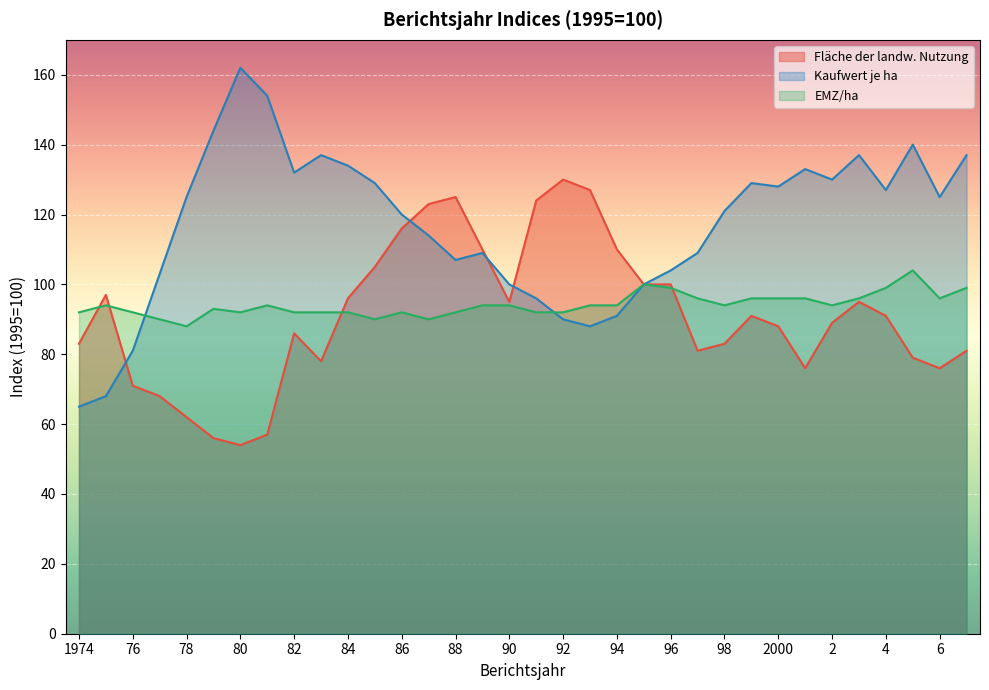

Which series has the widest spread of values?

Kaufwert je ha